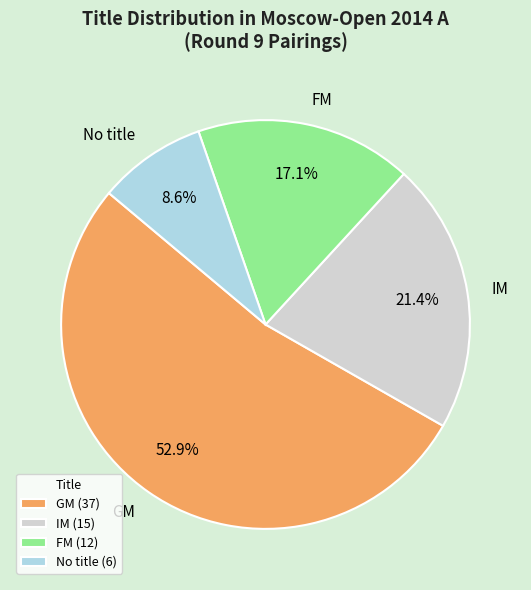

Is it true that FM is 30% of the pie?

False